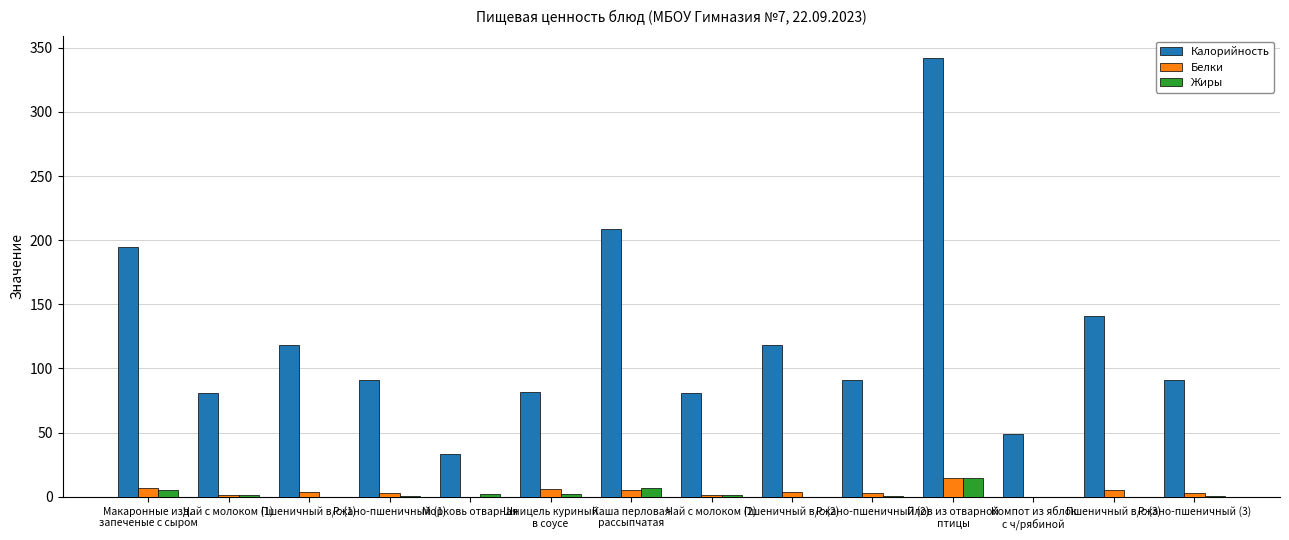

How many categories are shown in the chart?

14